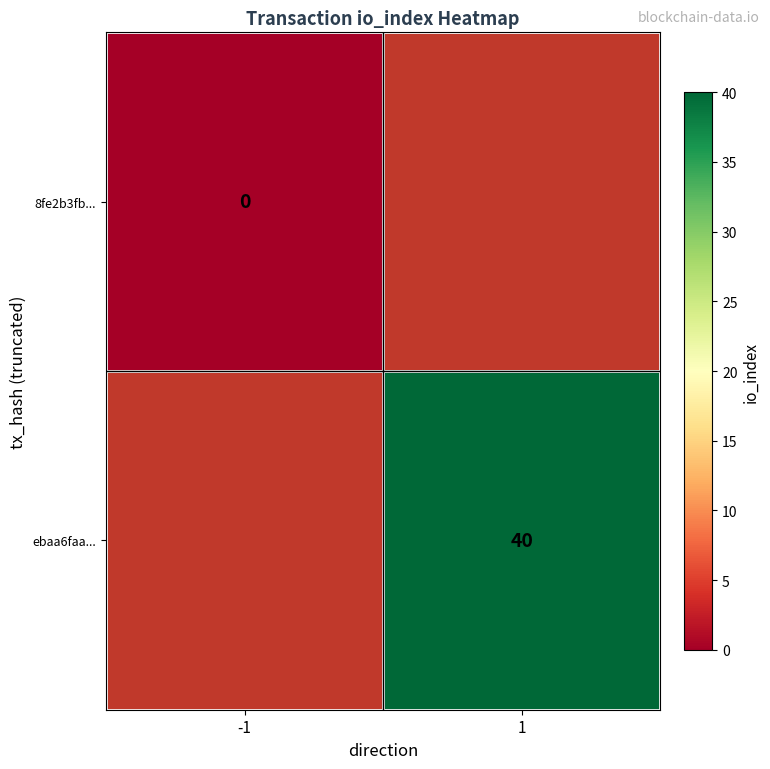

Is the value of ebaa6faa... at 1 greater than the value of 8fe2b3fb... at -1?

Yes